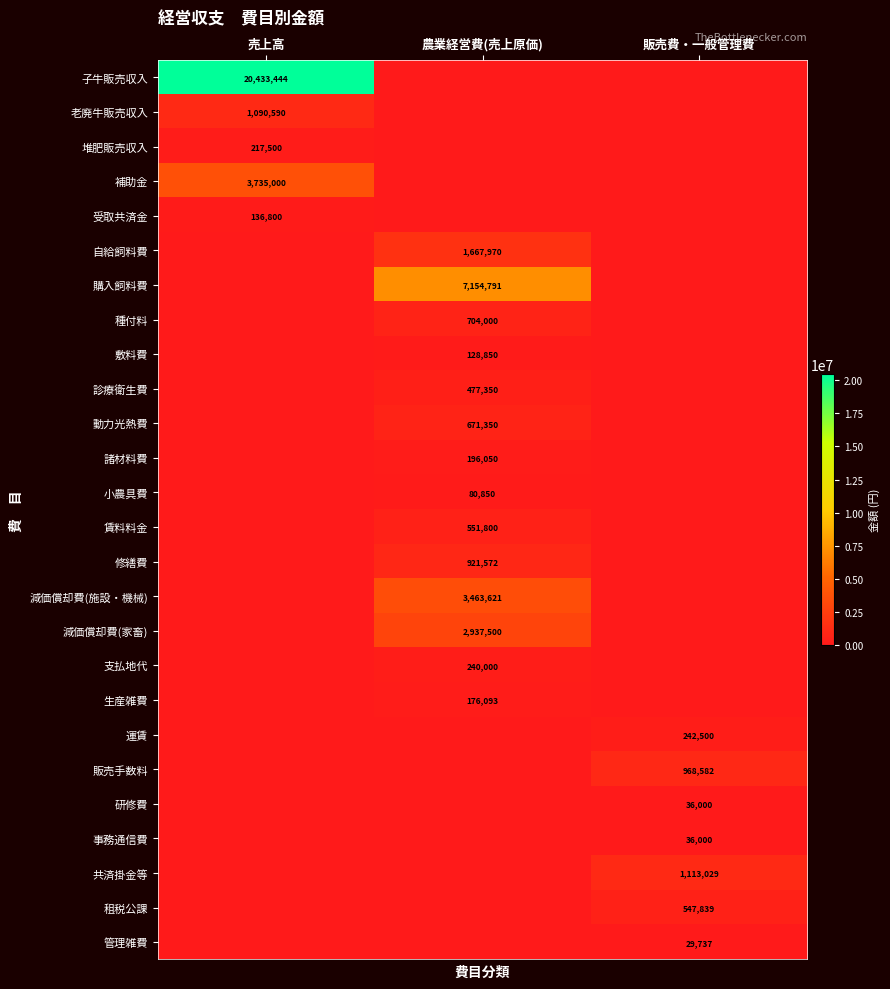

At how many categories does at least one series exceed 12596422?

1